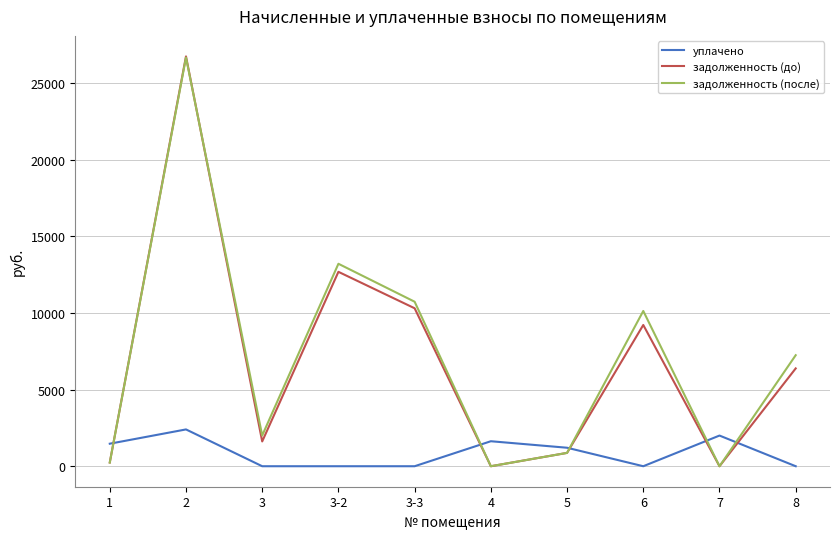

How many lines are shown in the chart?

3